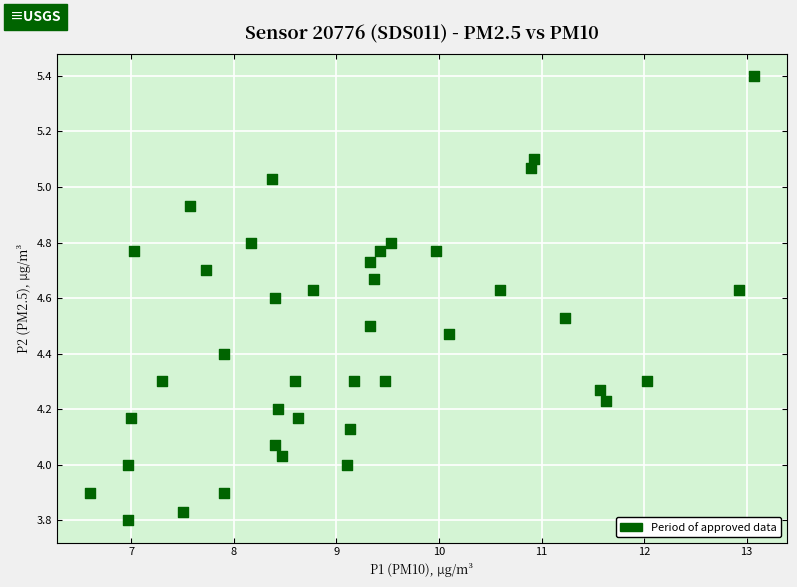

What is the range of Y values (max minus min)?

1.6